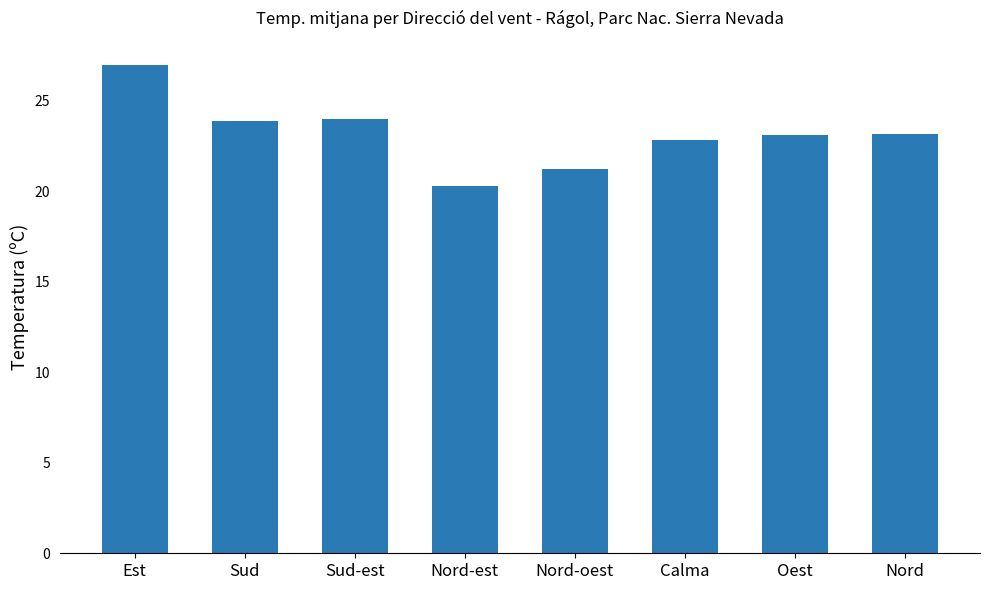

What is the average value?

23.2